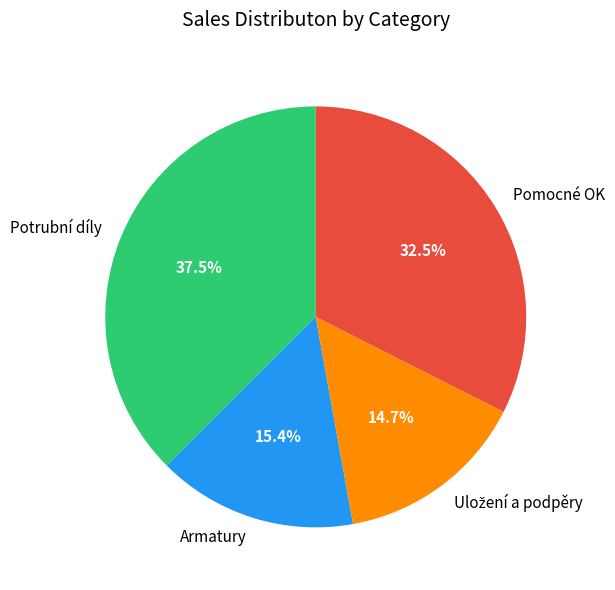

To the nearest percent, what portion does Armatury represent?

15%